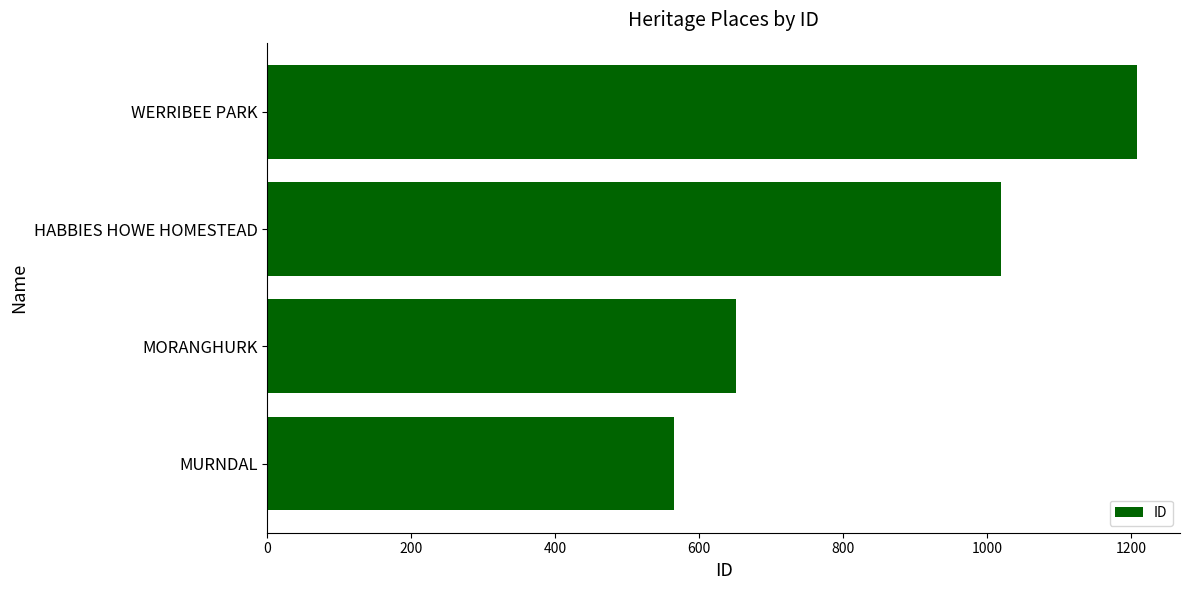

Are the bars grouped side by side (vs. stacked)?

No